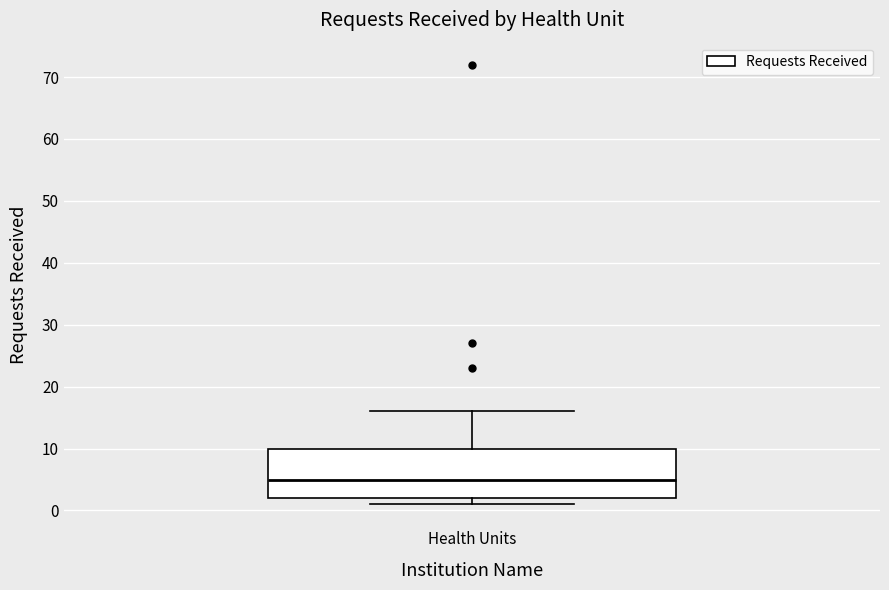

Transcribe this box plot: give where the median line is, the range the box spans, and where the two whiskers end, as read against the y-axis. The values are not printed on the chart, so give them approximately, as read against the axis.

median 5, box 2 to 10, whiskers 1 to 16